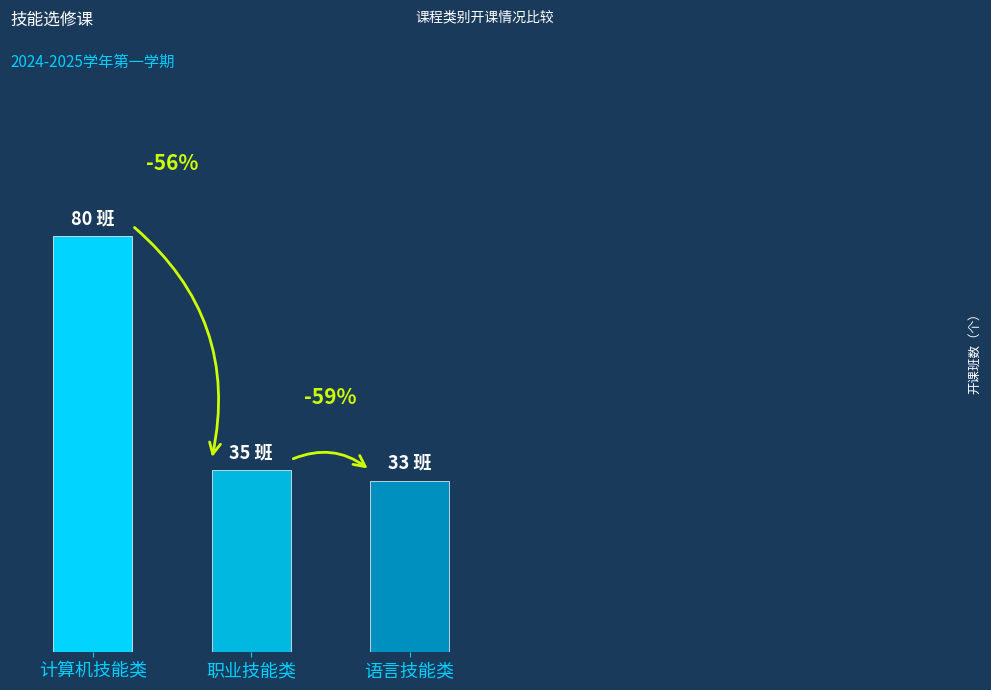

True or false: the data shows 35 at 职业技能类.

True